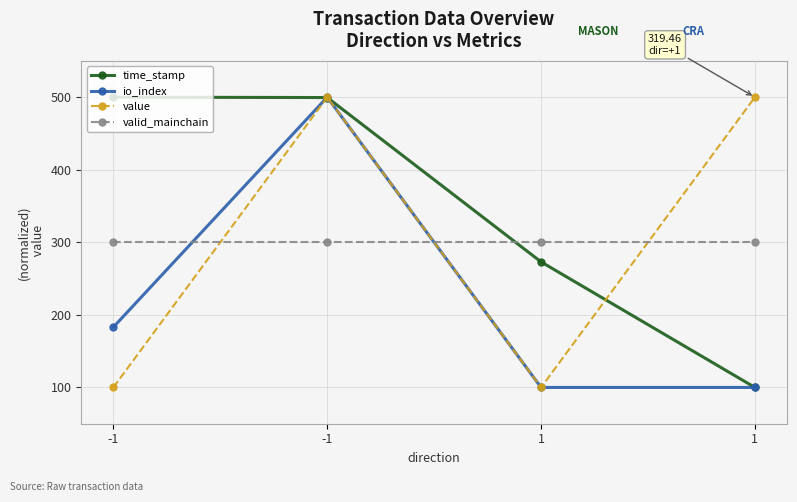

Is this an area chart (filled region under the line)?

No